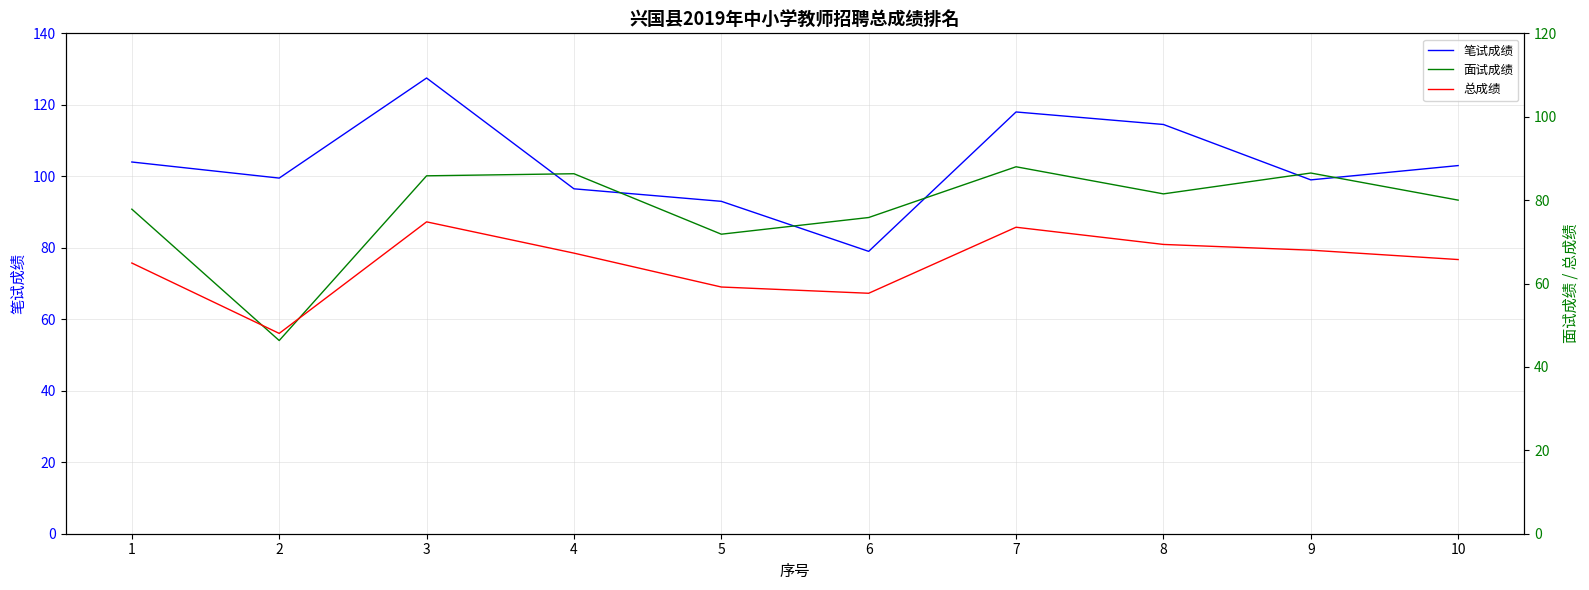

What is the value of the 笔试成绩 point at the 10th from the left?

103.0